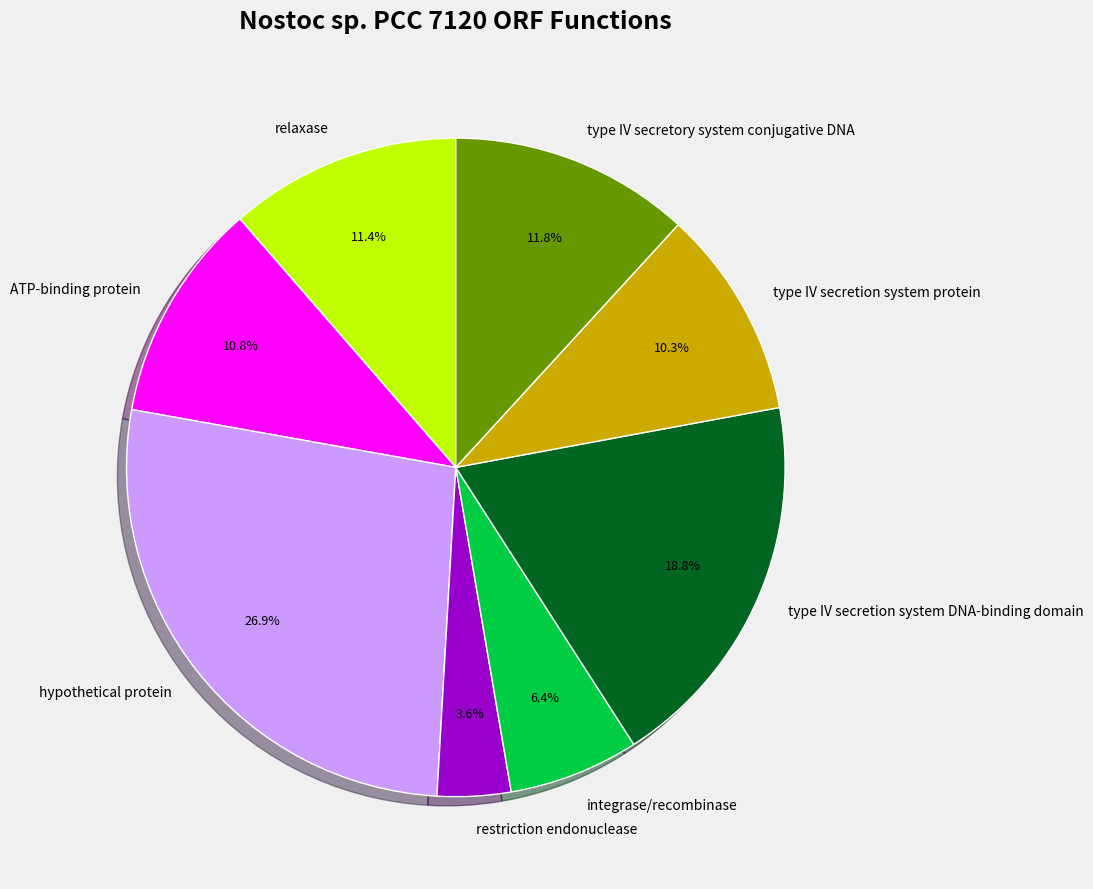

Does any single category account for the majority?

No